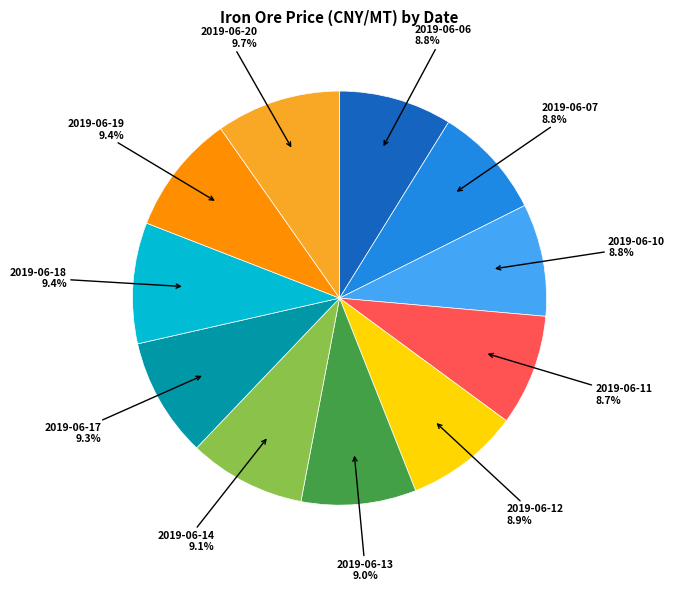

Count the number of slices in the pie.

11